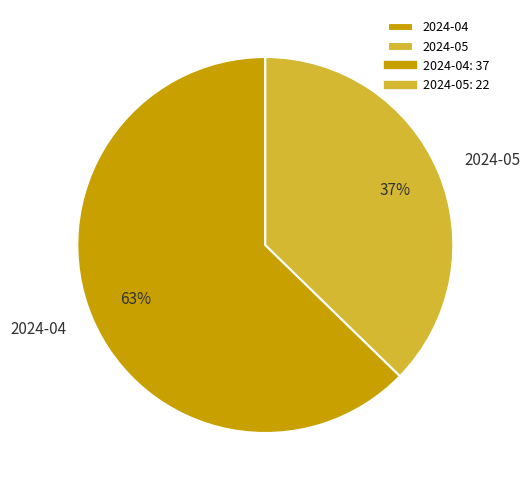

Is the sum of 2024-04 and 2024-05 greater than half?

Yes